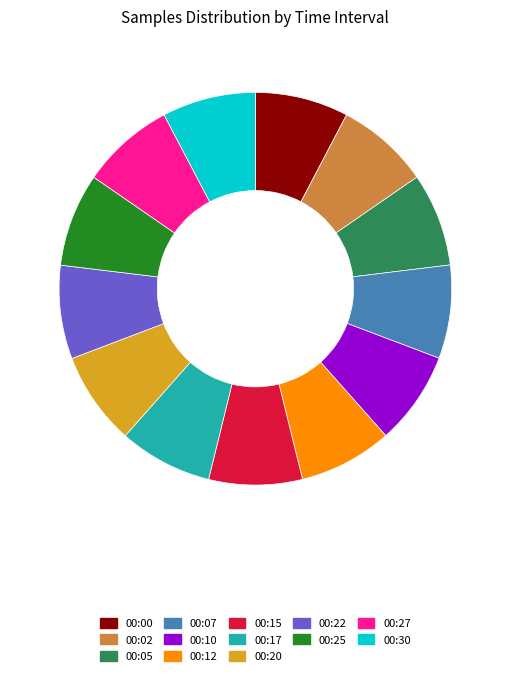

Does 00:10 represent more than half of the total?

No